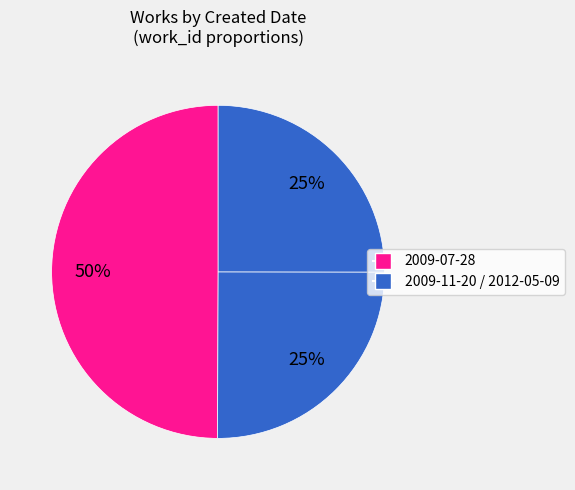

How many slices are in this pie chart?

3